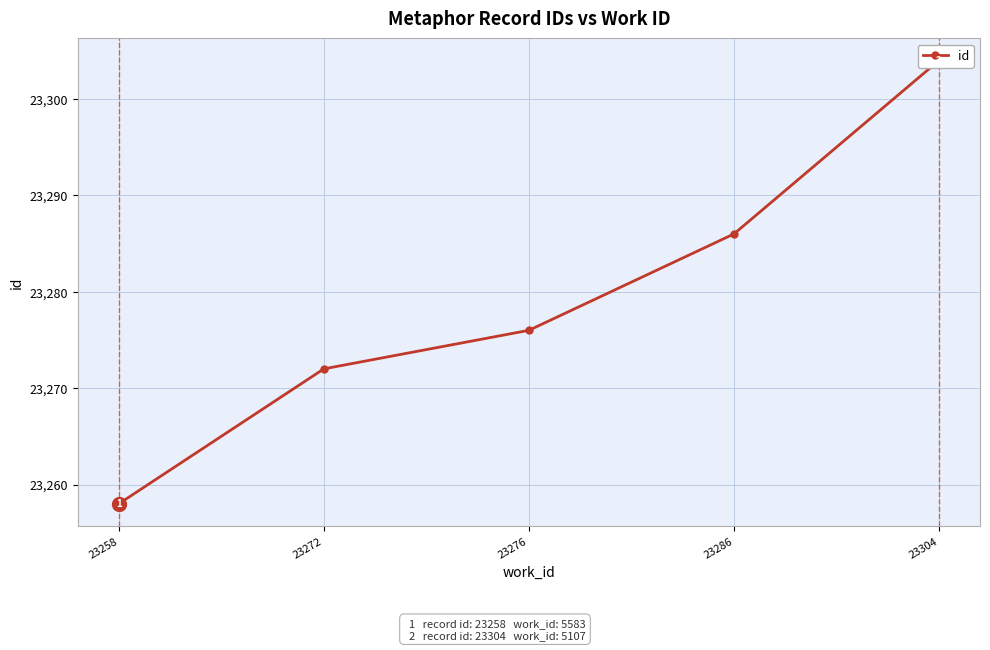

At which category does the chart reach its peak across all series?

23304